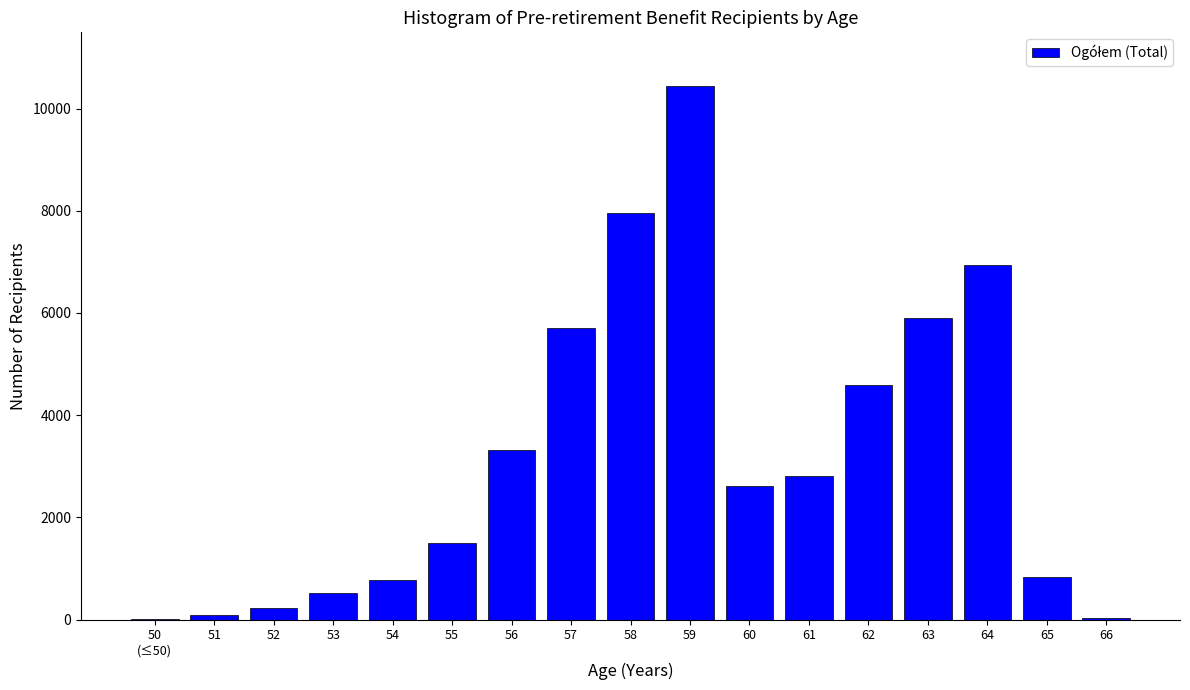

What is the ratio of the value at 56 to the value at 54?

4.3